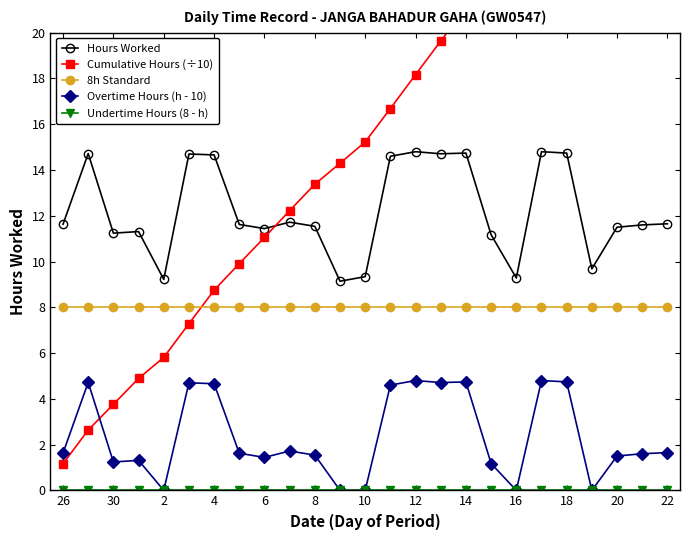

True or false: 8h Standard and Hours Worked cross at least once.

False